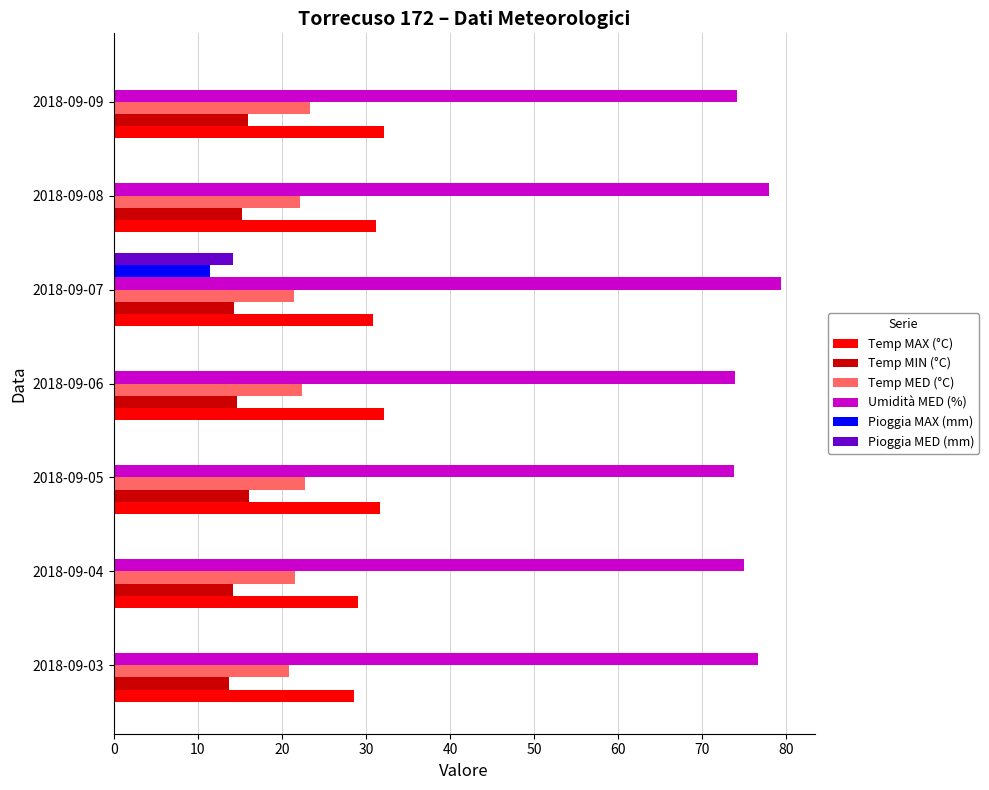

The Pioggia MAX (mm) series shows 4.3 at 2018-09-04. True or false?

False